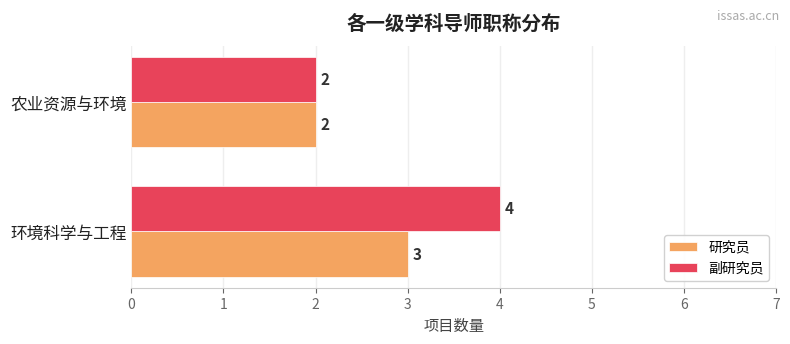

What is the sum of the 副研究员 values at 农业资源与环境 and 环境科学与工程?

6